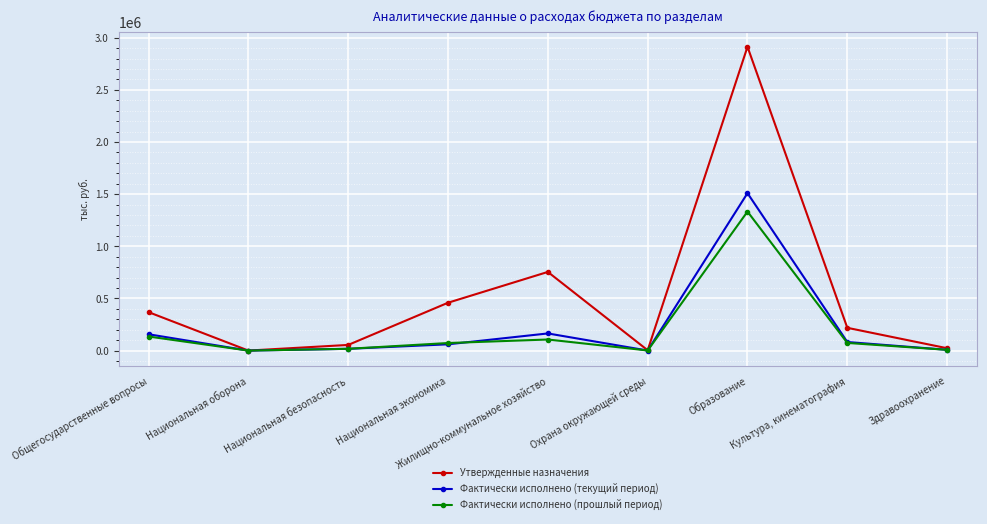

What is the sum of all Утвержденные назначения values?

4794650.3